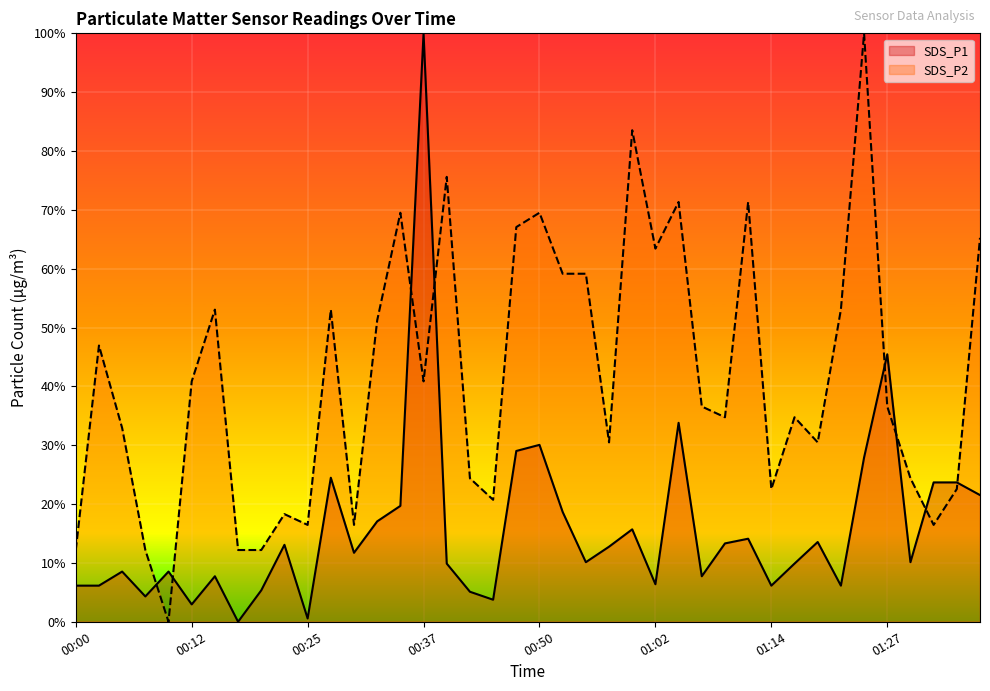

At which label does SDS_P2 reach its minimum?

00:10